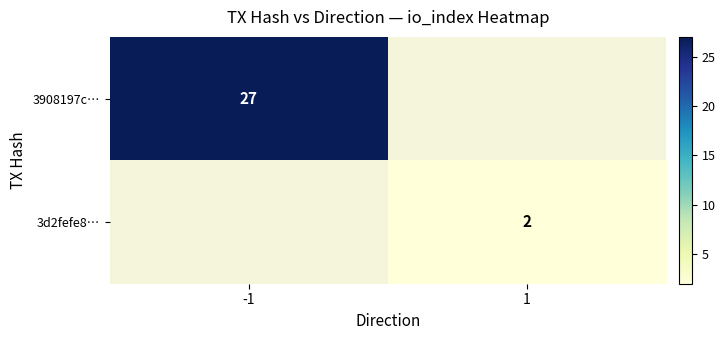

Is it true that 3d2fefe8… equals 1 at 1?

False